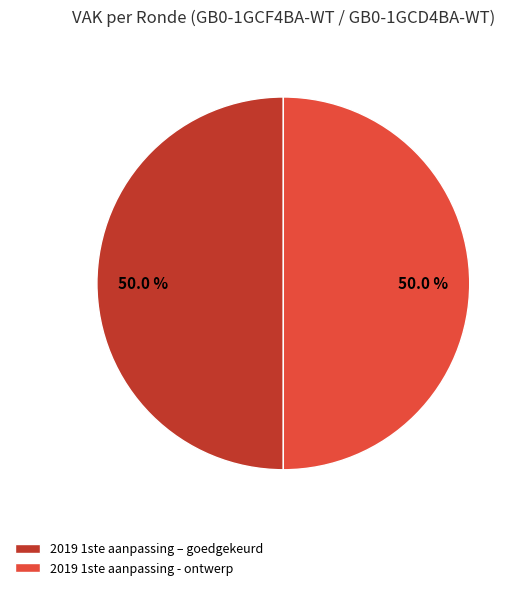

What percentage do 2019 1ste aanpassing - ontwerp and 2019 1ste aanpassing – goedgekeurd together represent?

100.0%